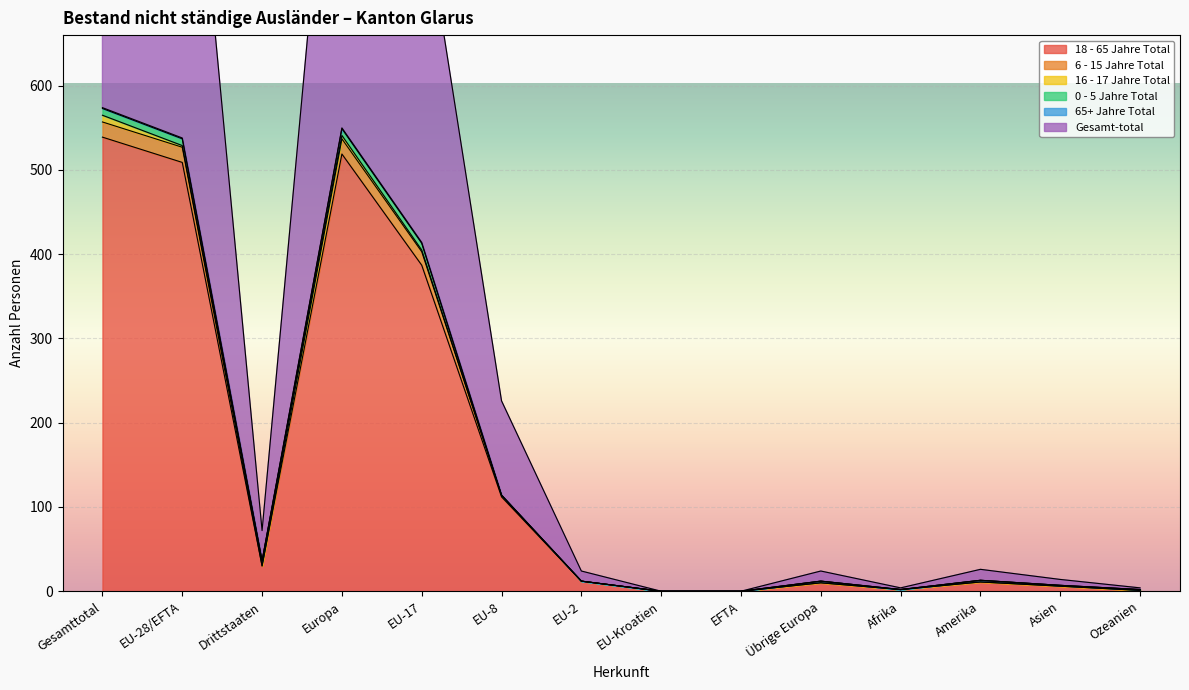

Where is the first local maximum for 65+ Jahre Total?

Europa